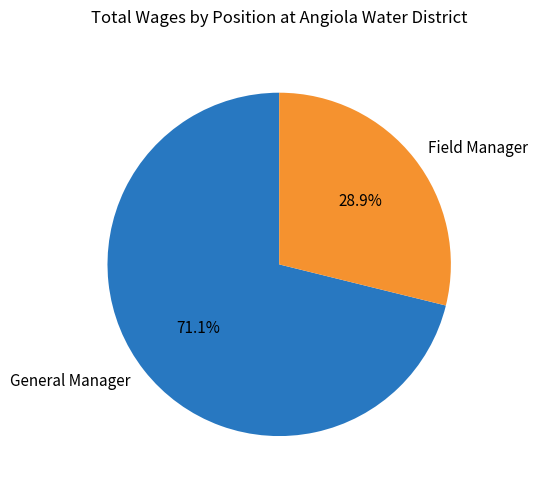

How much of the chart is everything except Field Manager?

71.1%